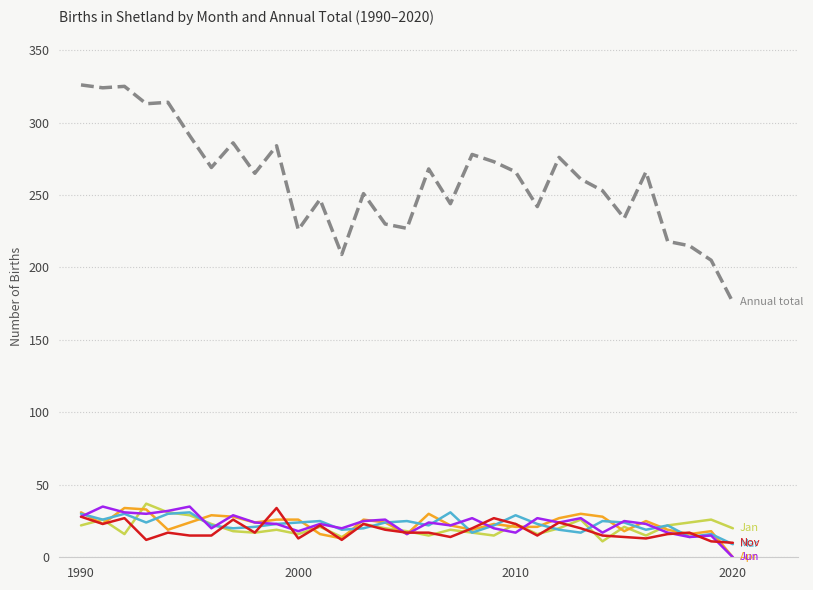

What is the greatest value displayed?

326